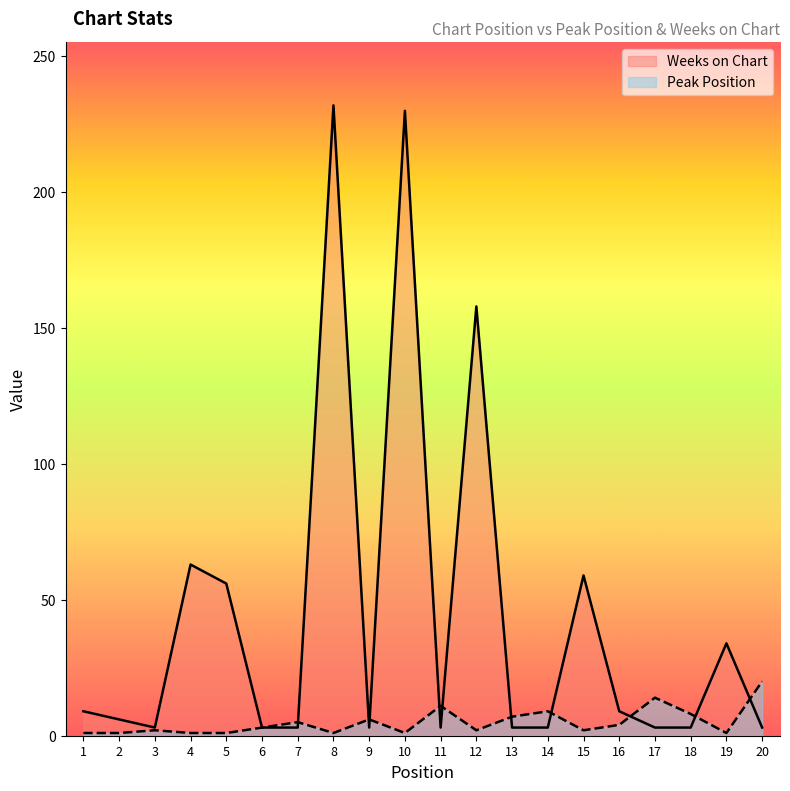

Where does the Peak Position series first go above 3?

7